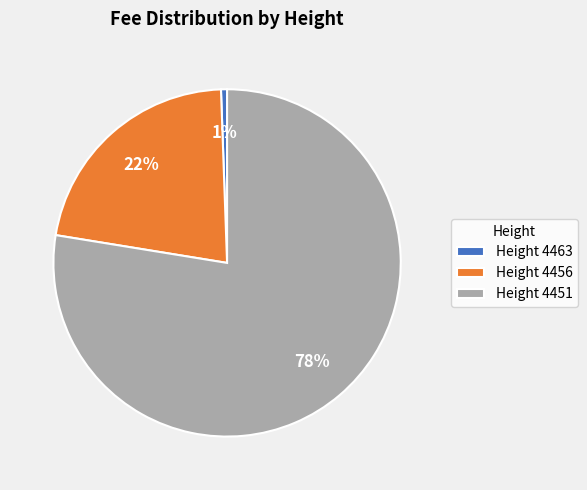

How many segments does this pie chart have?

3